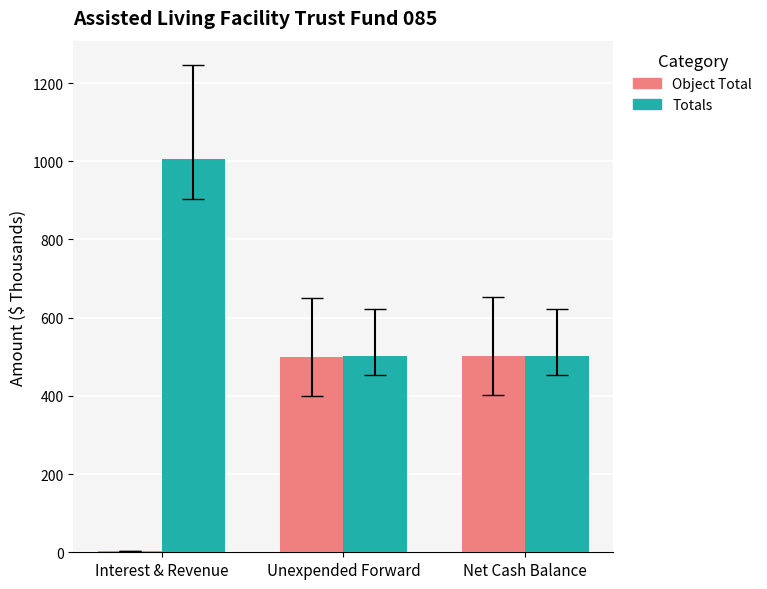

What is the total value across all series at Unexpended Forward?

1002.4